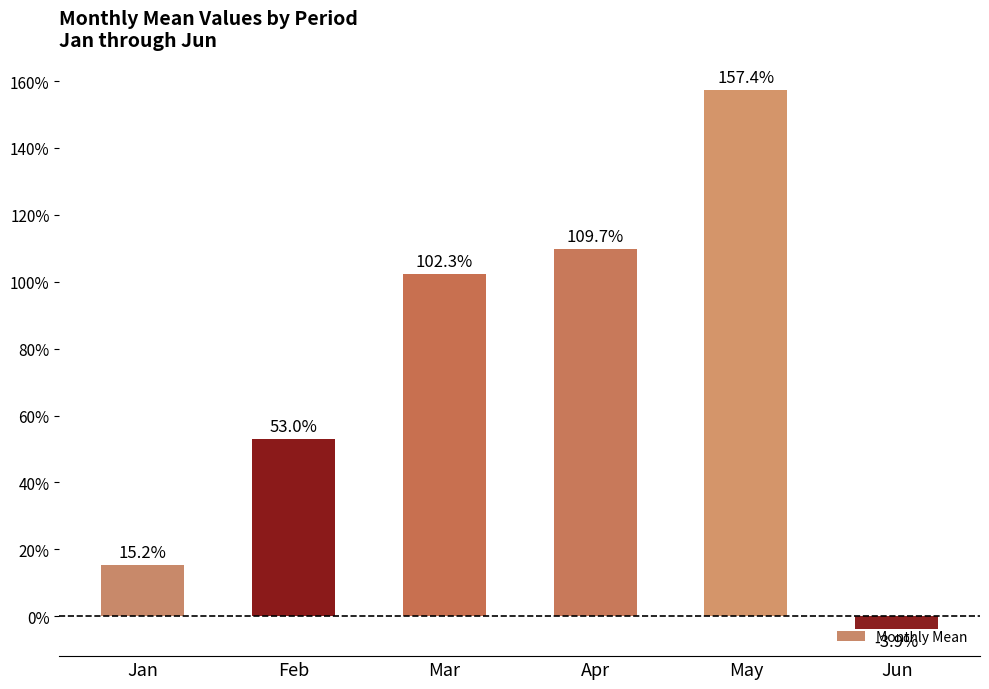

Are the bars horizontal?

No